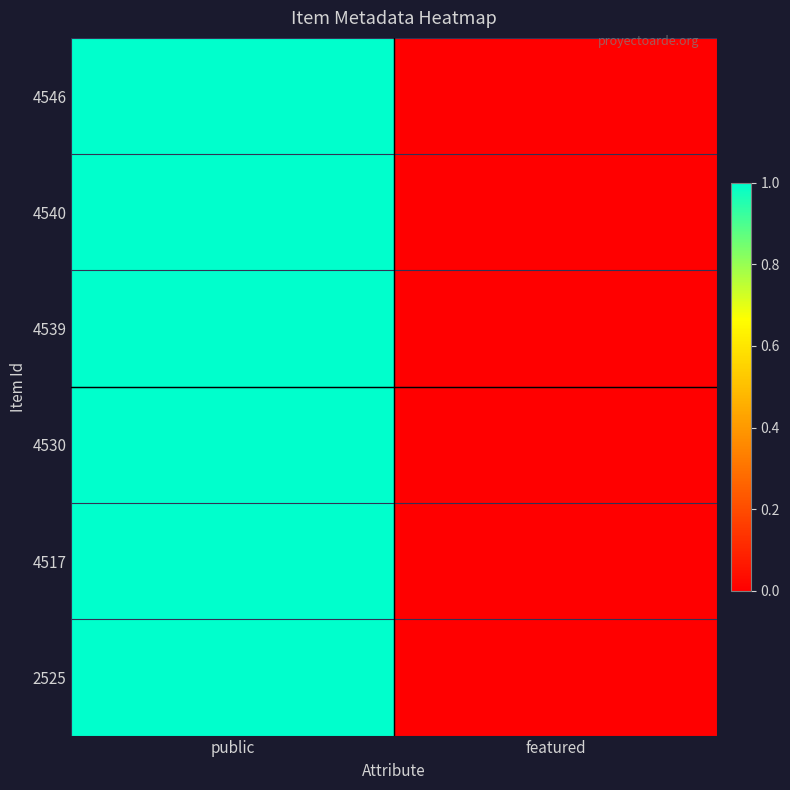

At which category does the chart reach its minimum across all series?

featured